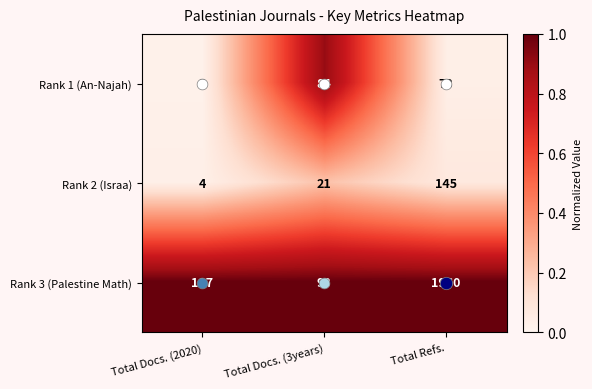

At which category does the chart reach its minimum across all series?

Total Docs. (2020)